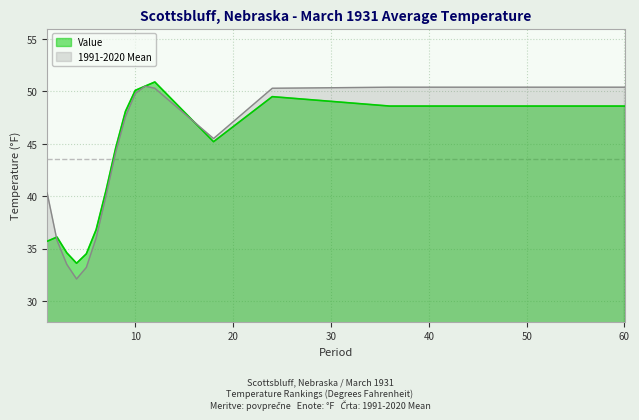

Where is the first local minimum for 1991-2020 Mean?

4